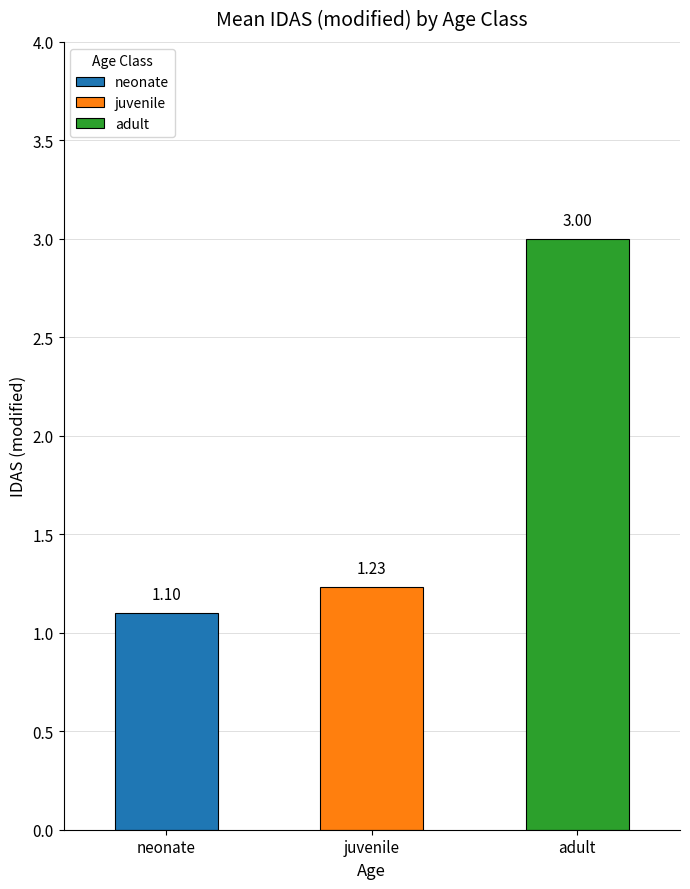

What is the ratio of the value at neonate to the value at adult?

0.4